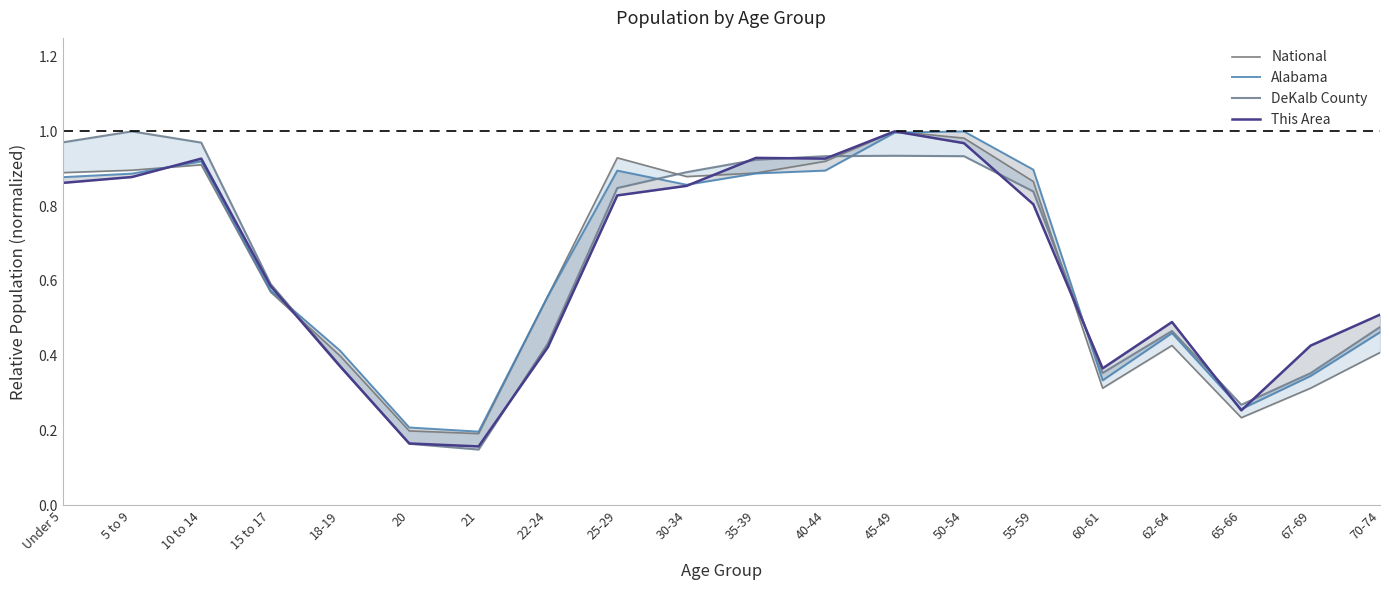

How many lines are shown in the chart?

4